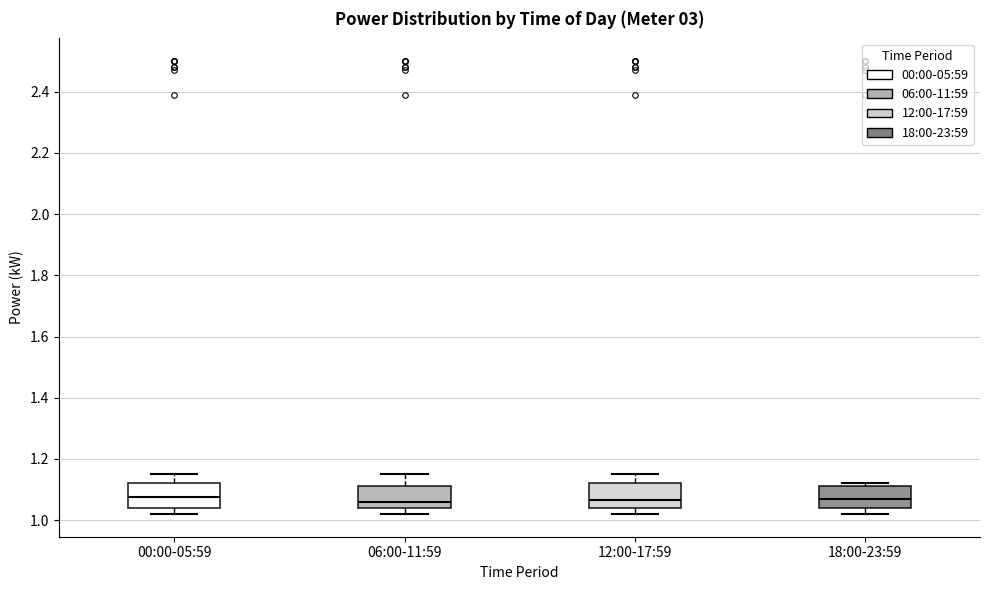

Reading left to right, read every box against the y-axis: the position of its median line, the range the box covers, and the ends of its whiskers. The values are not printed on the chart, so give them approximately, as read against the axis.

00:00-05:59: median 1.08, box 1.04 to 1.12, whiskers 1.02 to 1.16
06:00-11:59: median 1.06, box 1.04 to 1.12, whiskers 1.02 to 1.16
12:00-17:59: median 1.06, box 1.04 to 1.12, whiskers 1.02 to 1.16
18:00-23:59: median 1.08, box 1.04 to 1.12, whiskers 1.02 to 1.12 (just above the box's upper edge)